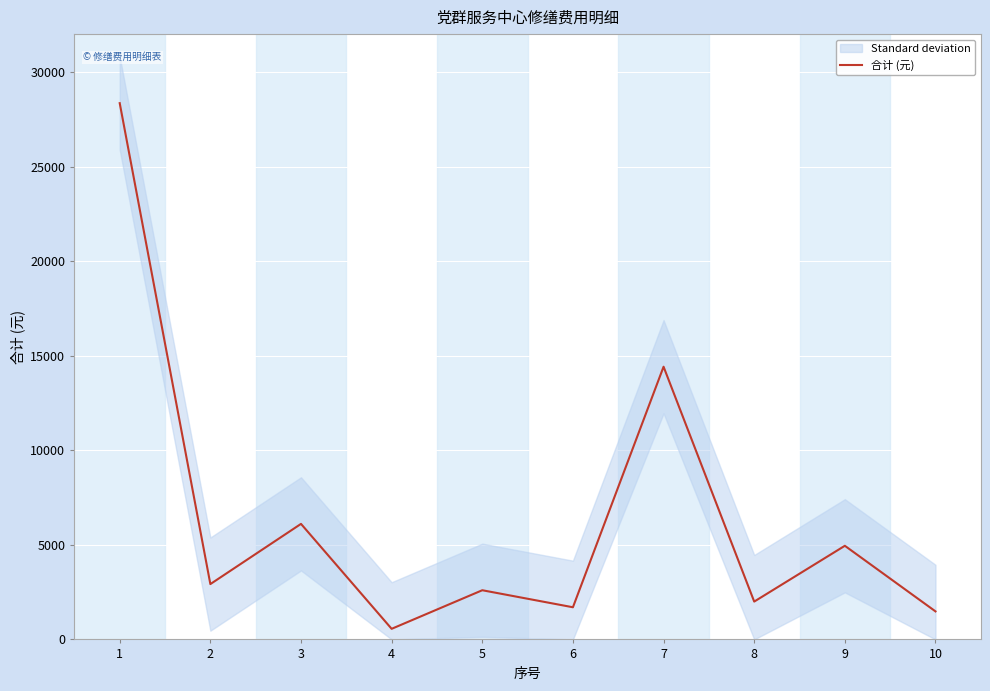

List the labels in order of value, largest first.

1, 7, 3, 9, 2, 5, 8, 6, 10, 4